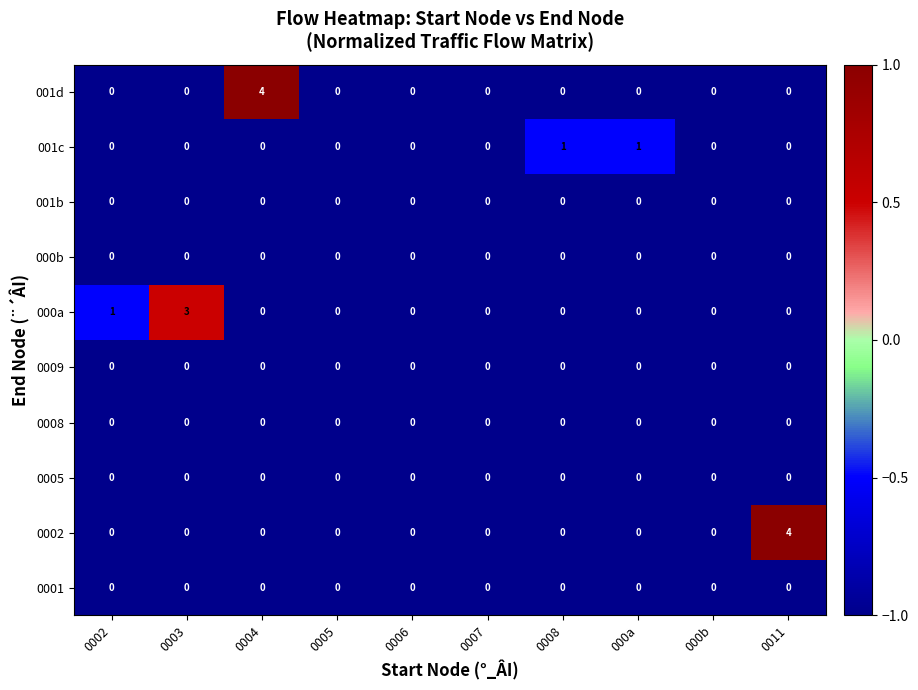

At how many categories does at least one series exceed 2?

3